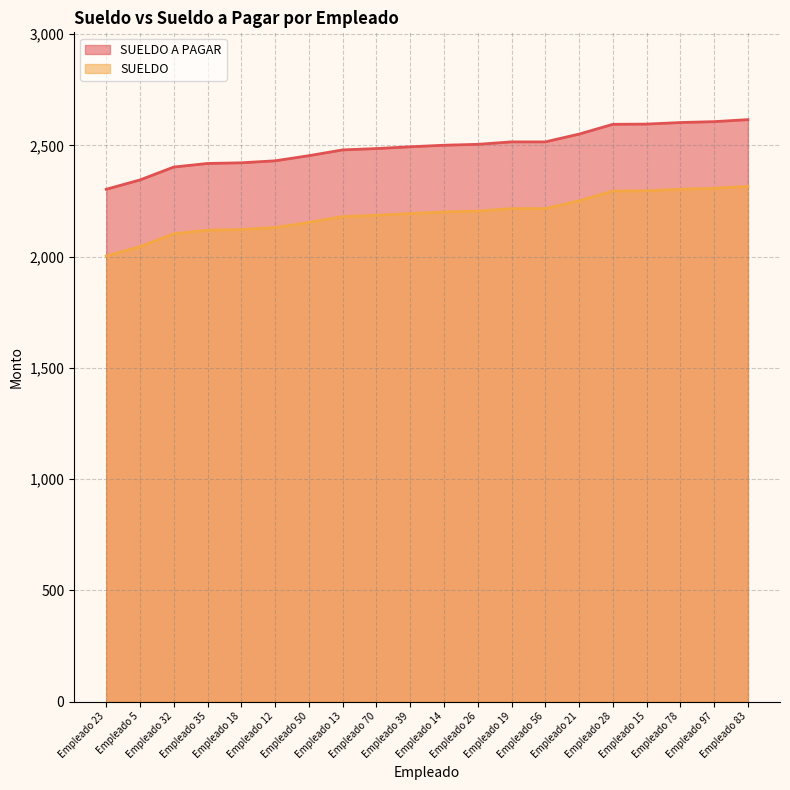

What is the average value of the SUELDO series?

2192